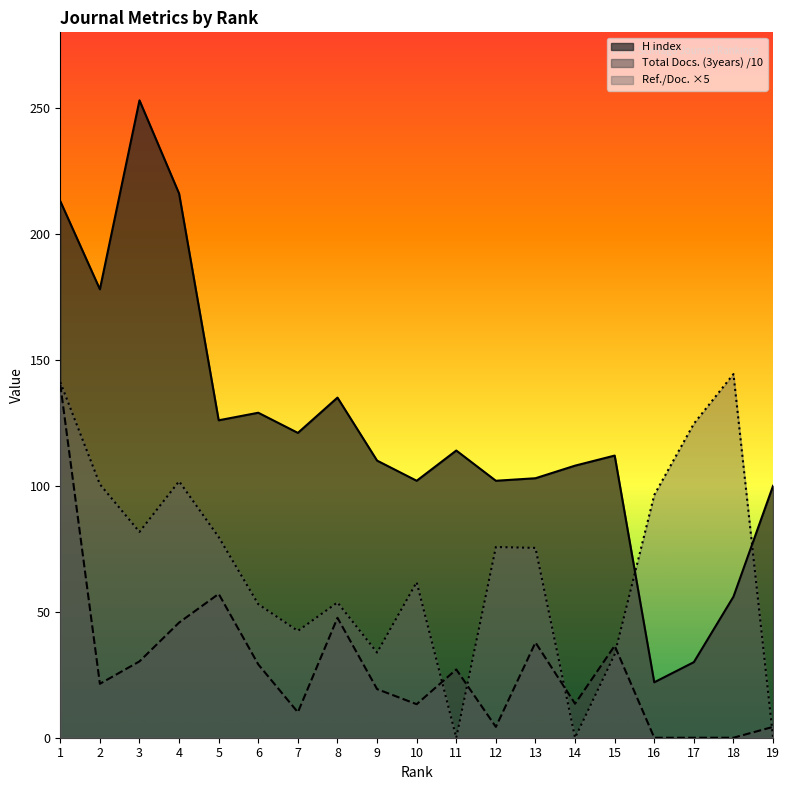

How many times do Total Docs. (3years) and Ref. / Doc. cross each other?

5